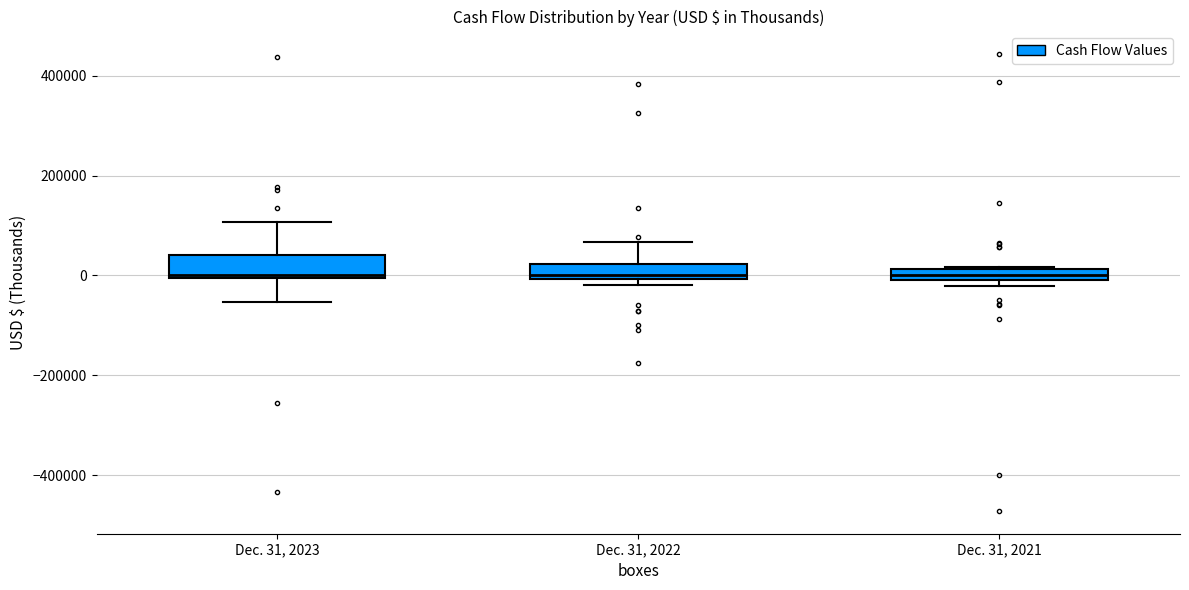

Where is the upper edge of the box for Dec. 31, 2023 on the y-axis? The values are not printed on the chart, so give them approximately, as read against the axis.

40000